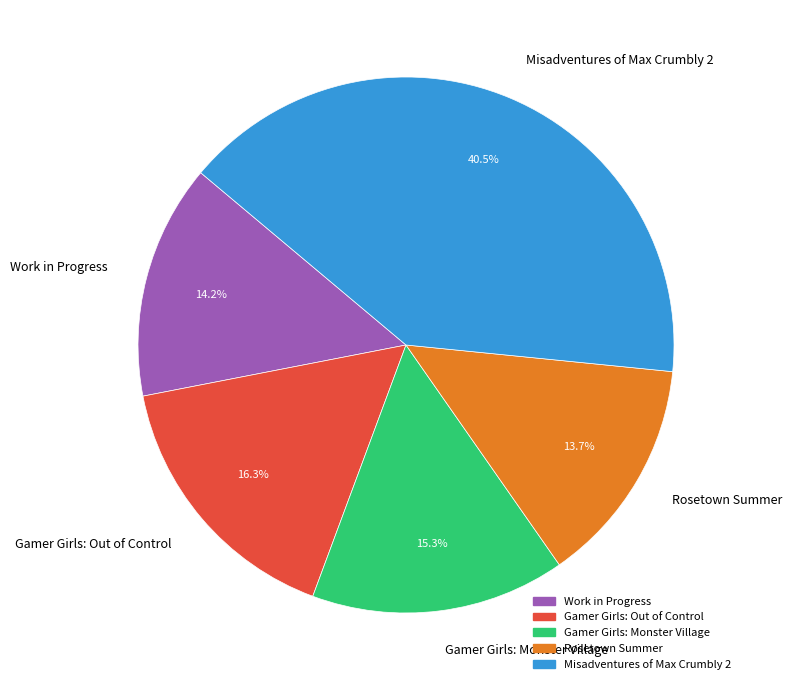

Approximately how many times larger is the value at Gamer Girls: Monster Village compared to Misadventures of Max Crumbly 2?

0.4